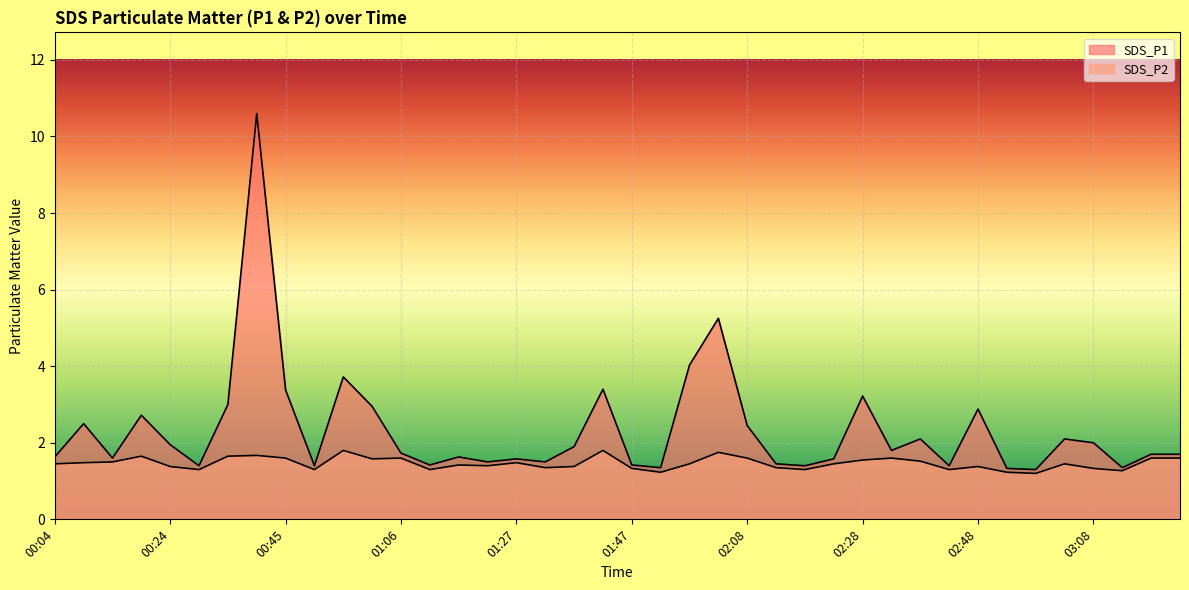

In SDS_P2, how many points are lower than both neighbors (excluding endpoints)?

11